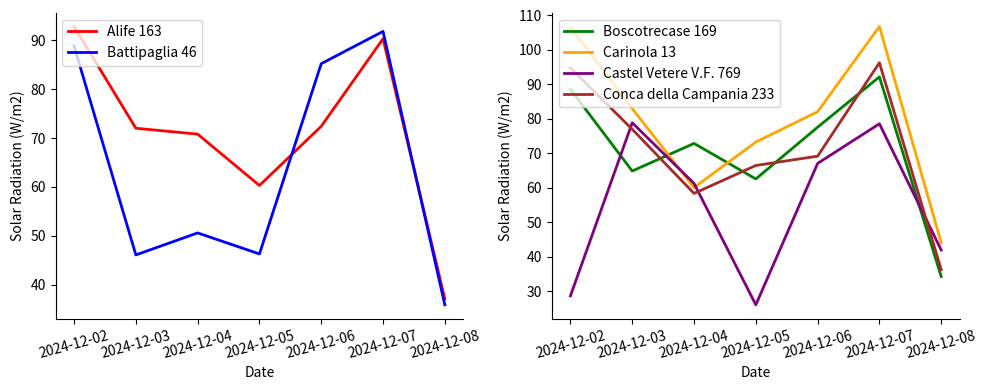

Is it true that Conca della Campania 233 equals 58.4 at 2024-12-04?

True